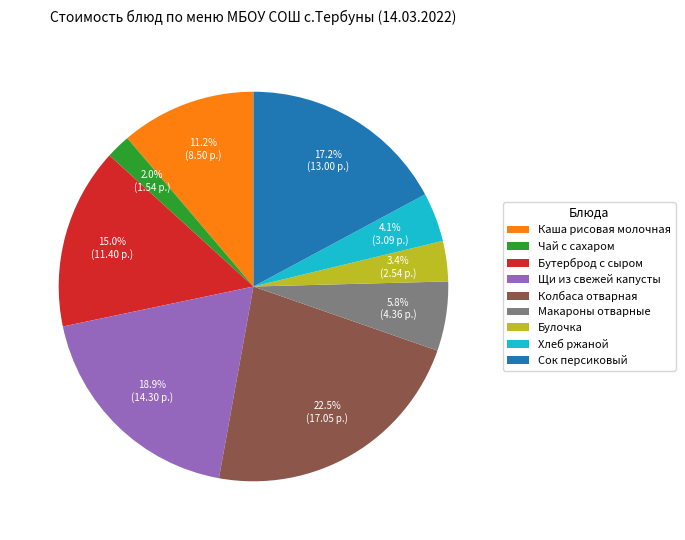

The Макароны отварные slice represents 1% of the pie. True or false?

False